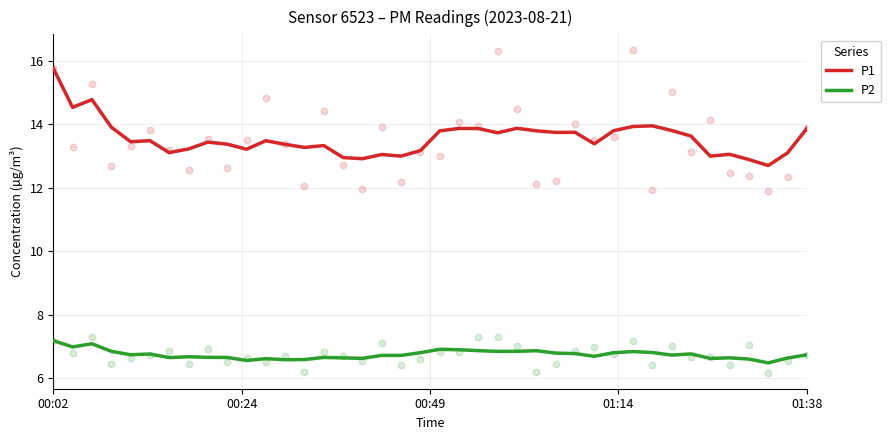

What are all the series names shown in the legend?

P1, P2